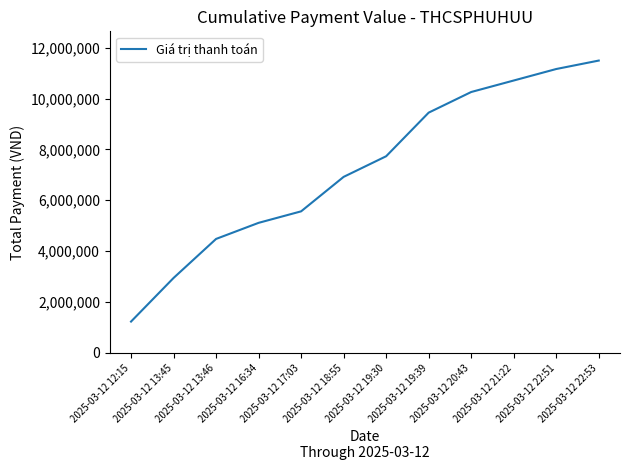

What is the smallest value displayed?

1232000